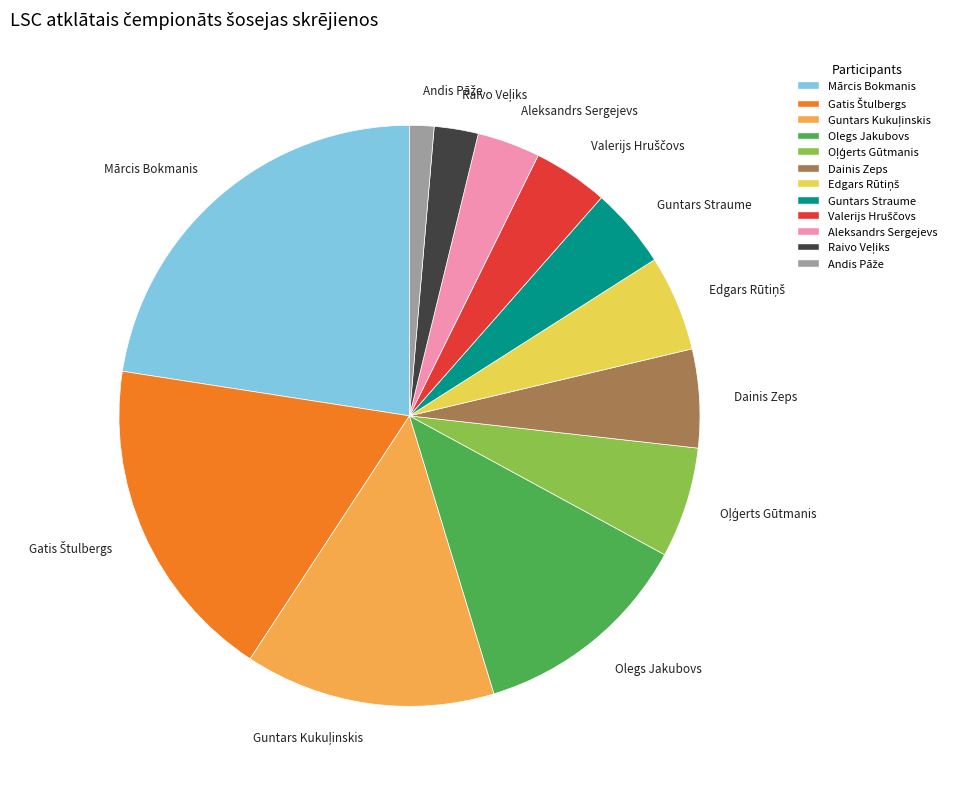

Does any single category account for the majority?

No